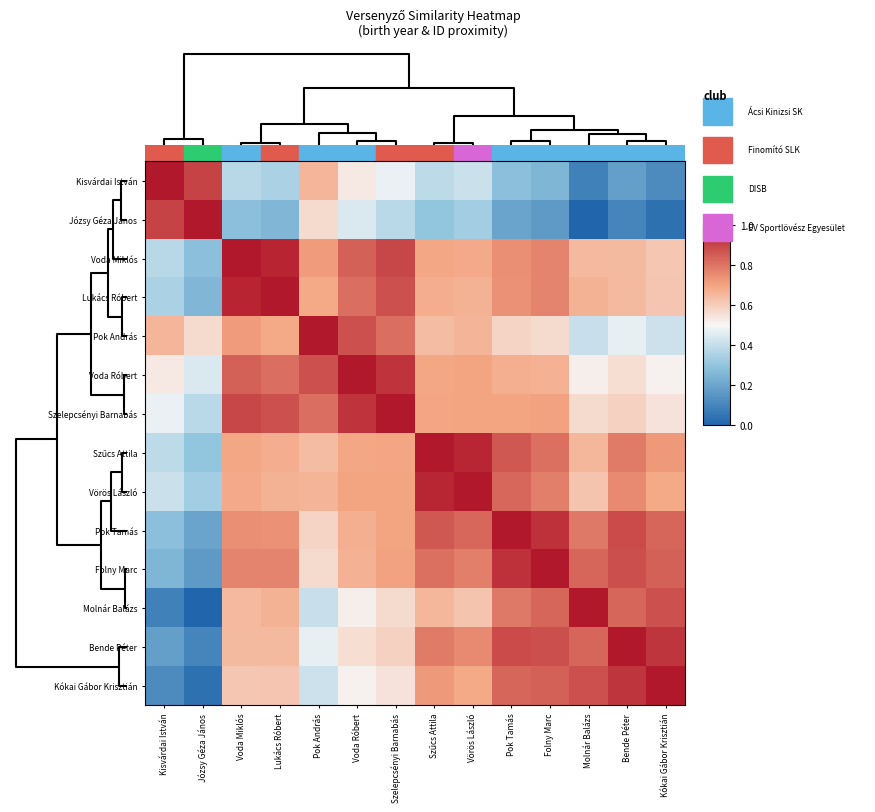

Which series has the widest spread of values?

Józsy Géza János